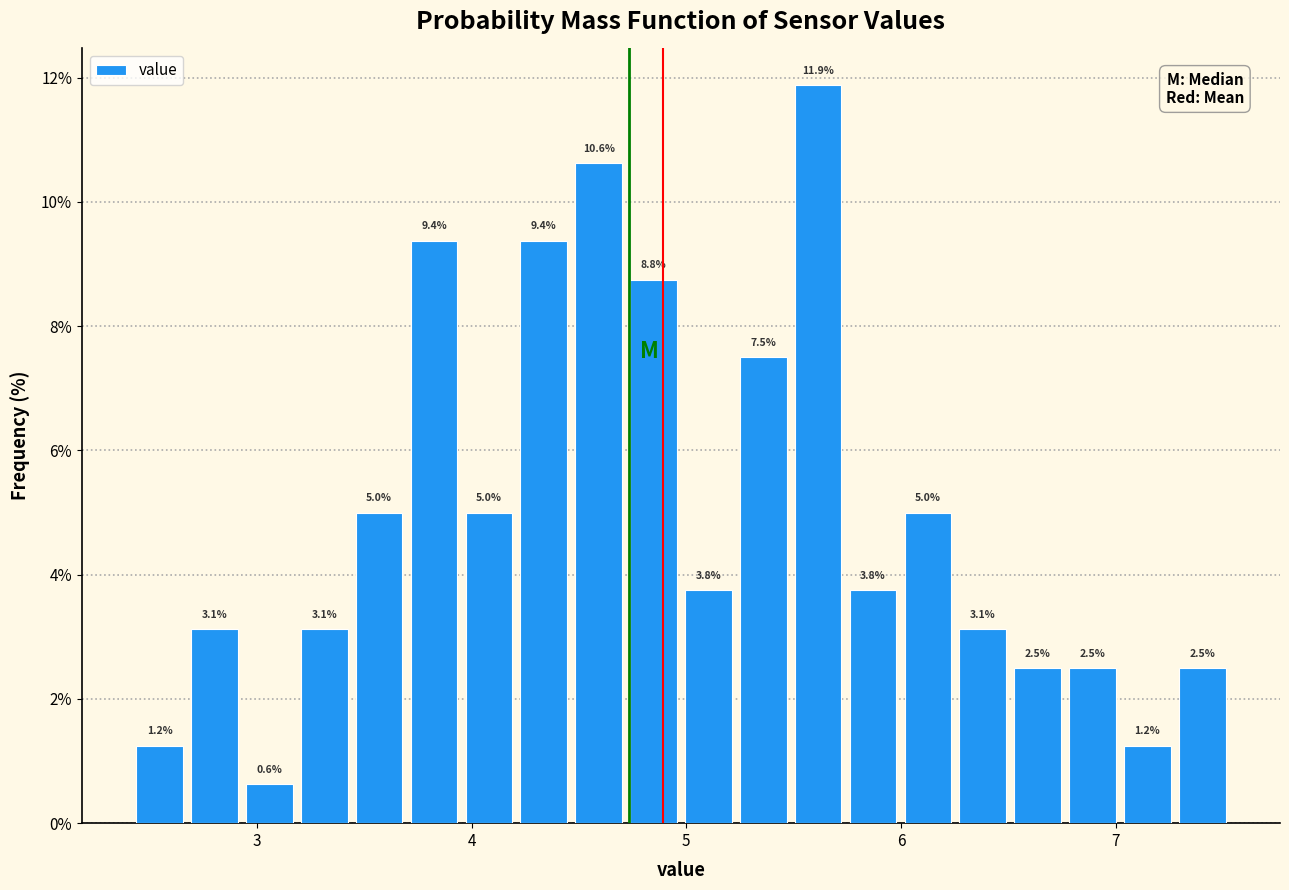

Around what value on the x-axis is the tallest bar? Give the approximate position of its centre, as read against the axis.

5.6